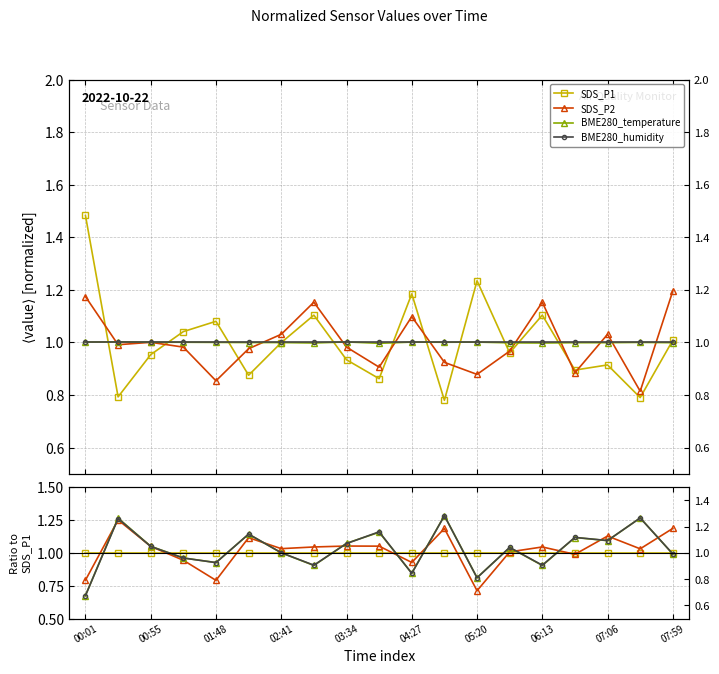

Between 15 and 16, which series saw the biggest shift?

SDS_P2